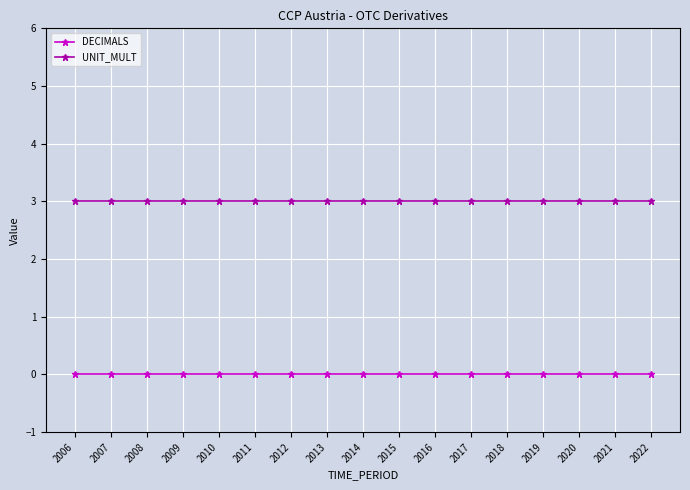

Which series has the largest total across all categories?

UNIT_MULT